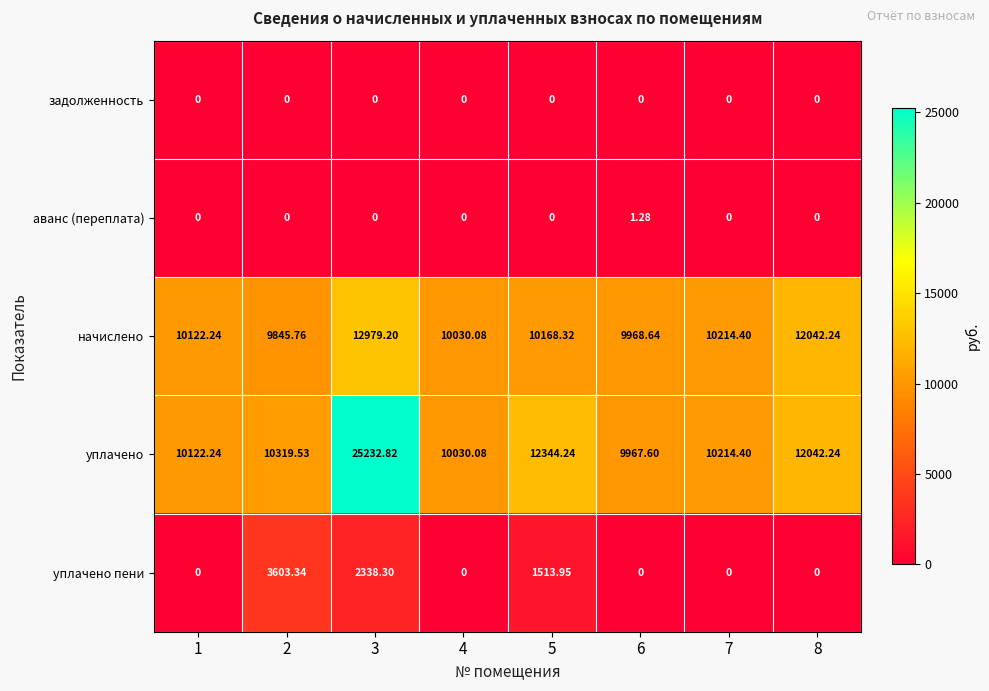

List the series in order of their peak value, lowest first.

задолженность, аванс (переплата), уплачено пени, начислено, уплачено